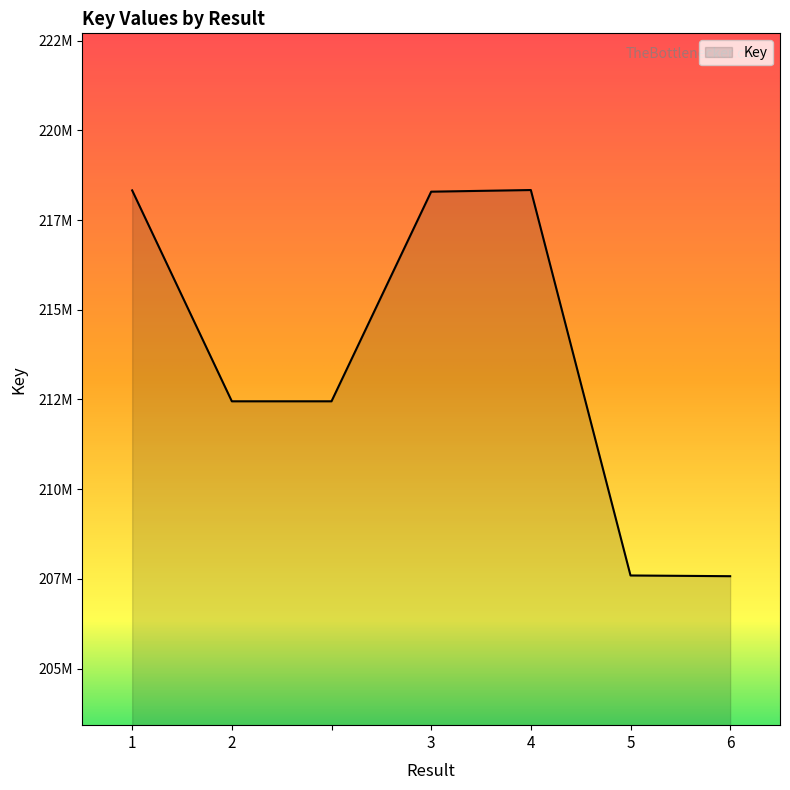

Is this an area chart (filled region under the line)?

Yes